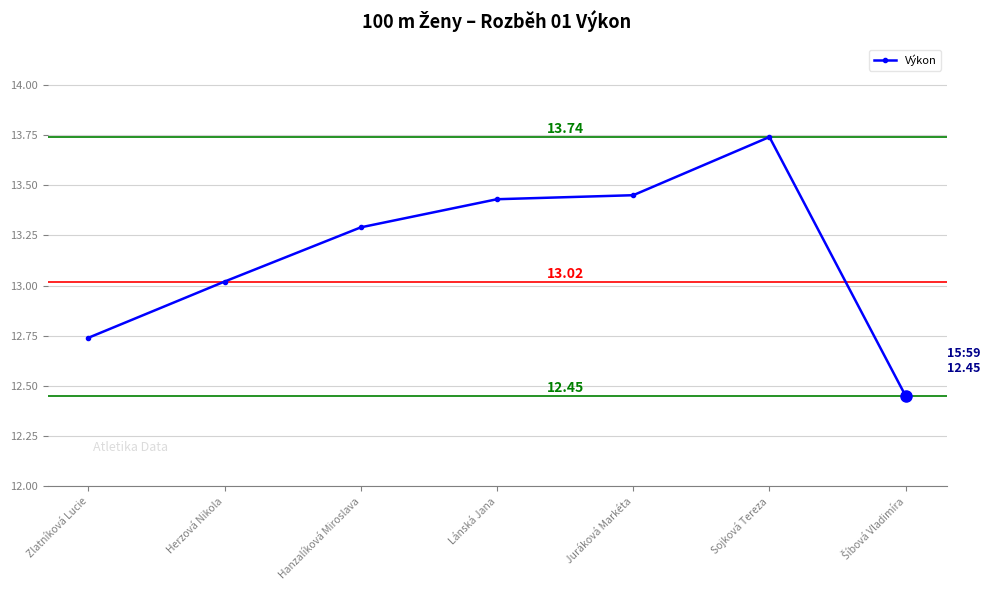

What is the average value?

13.2